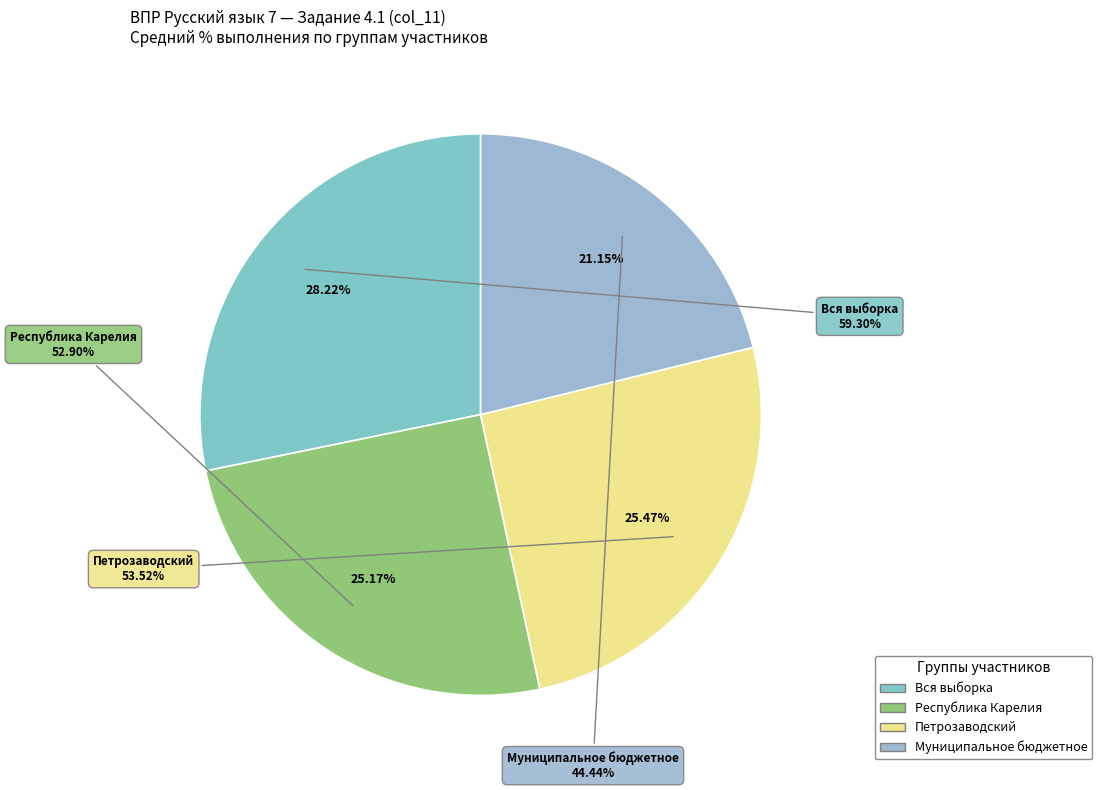

Is it true that Вся выборка is 28% of the pie?

True